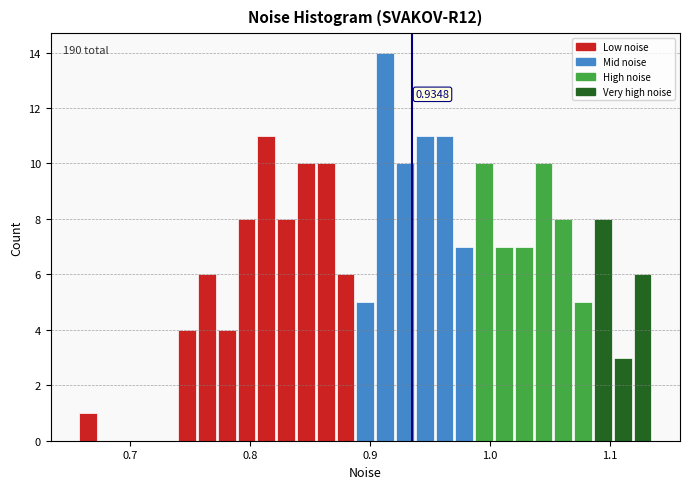

Read against the x-axis, roughly where is the centre of the tallest bar?

0.91